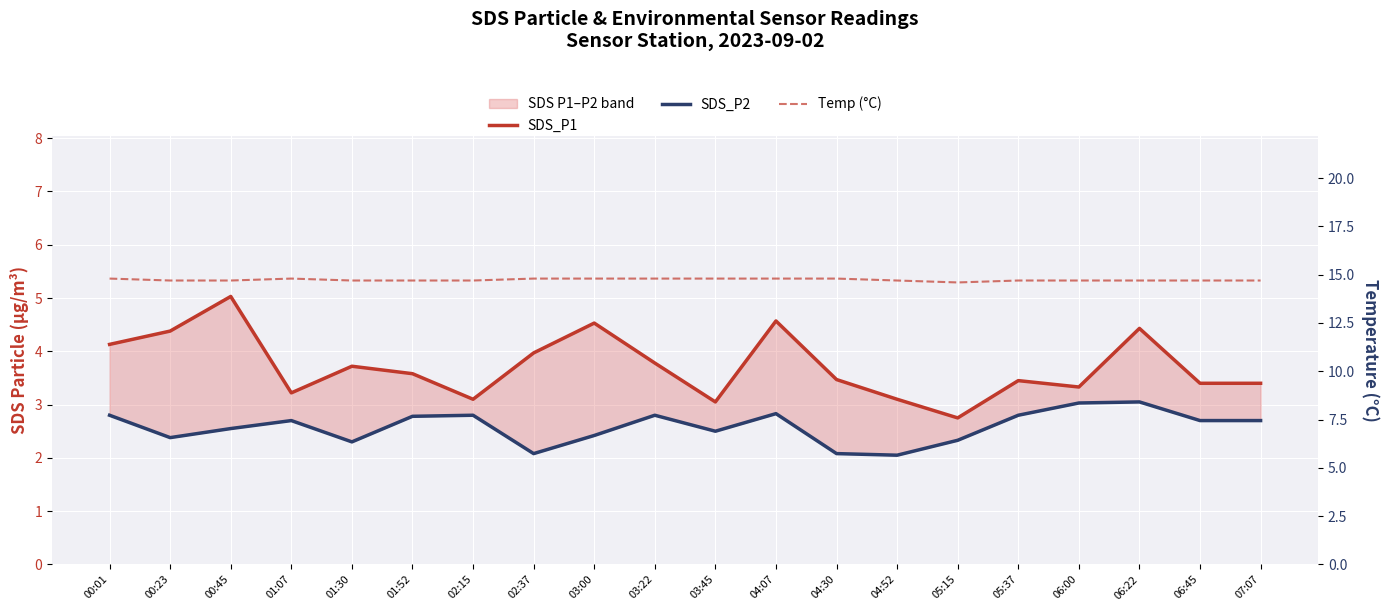

The SDS_P2 series shows 2.3 at 01:30. True or false?

True